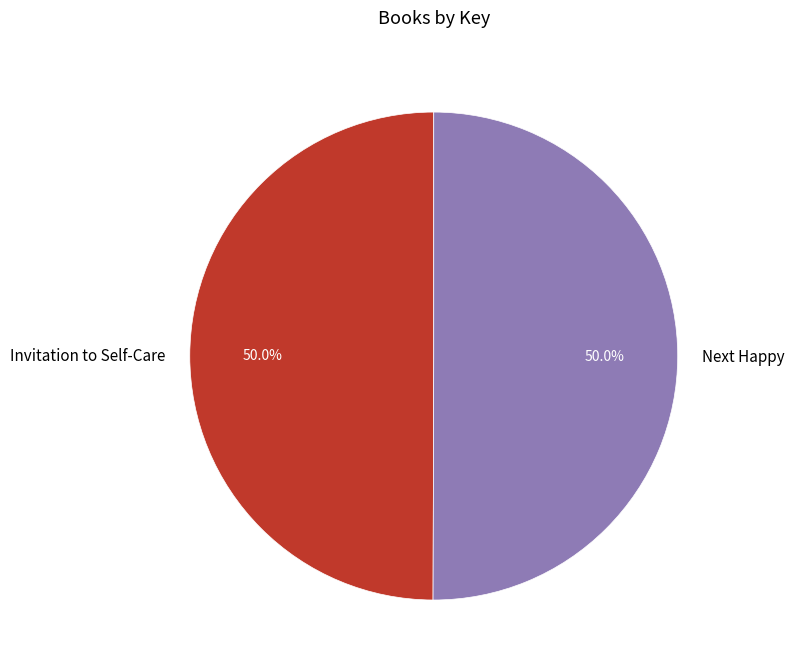

What is the ratio of the value at Next Happy to the value at Invitation to Self-Care?

1.0